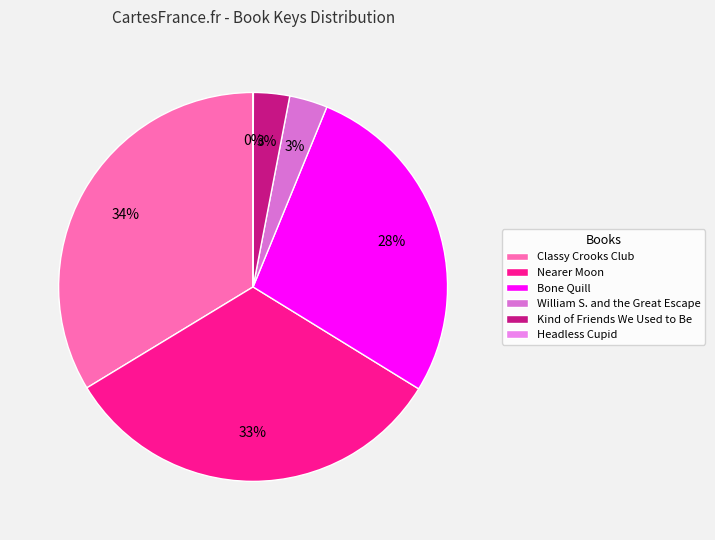

What is the ratio of the value at William S. and the Great Escape to the value at Headless Cupid?

142.7